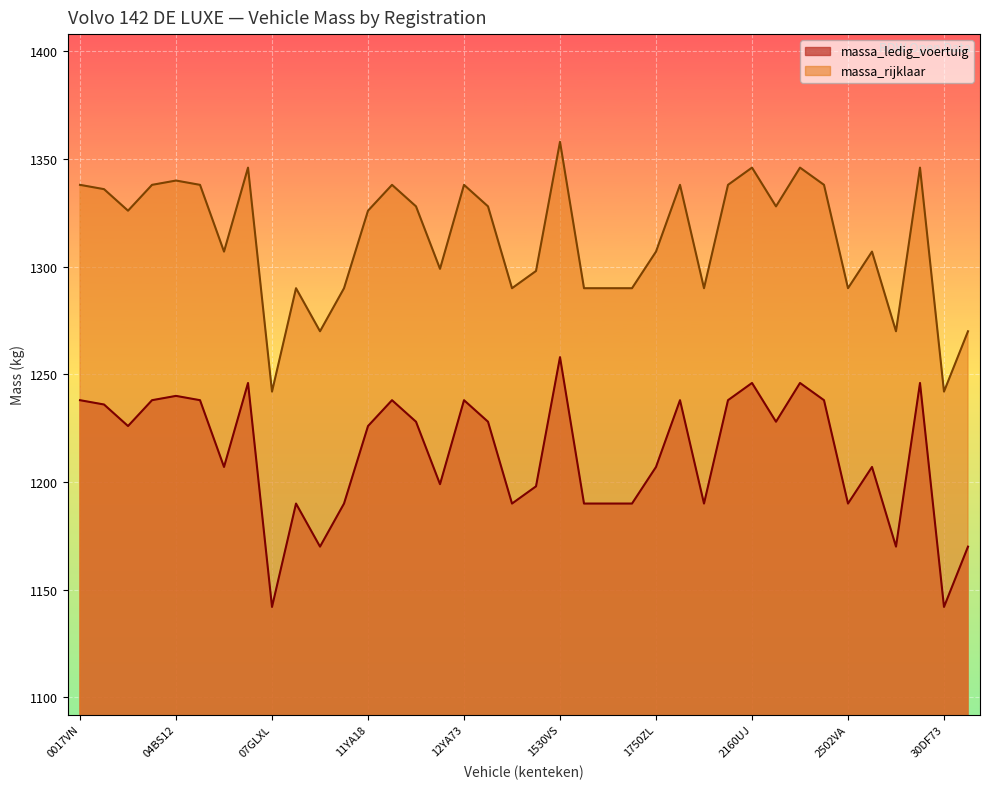

How many lines are shown in the chart?

2